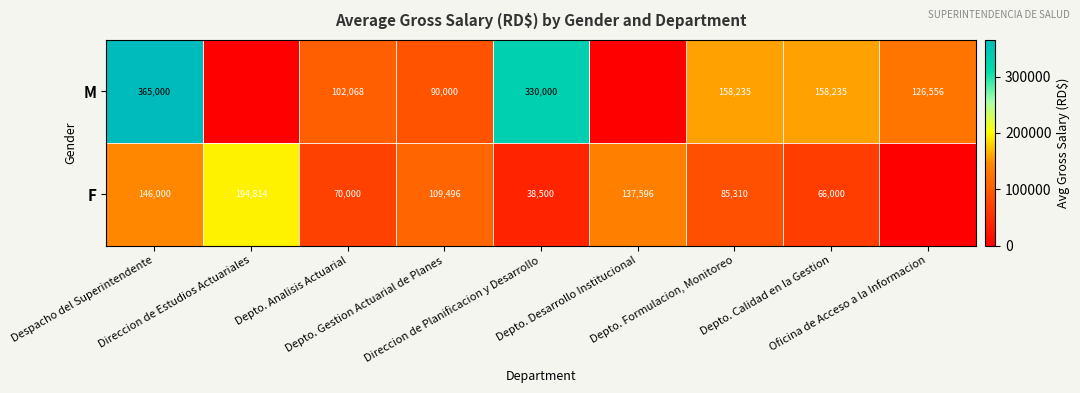

At how many categories does at least one series exceed 142861?

5